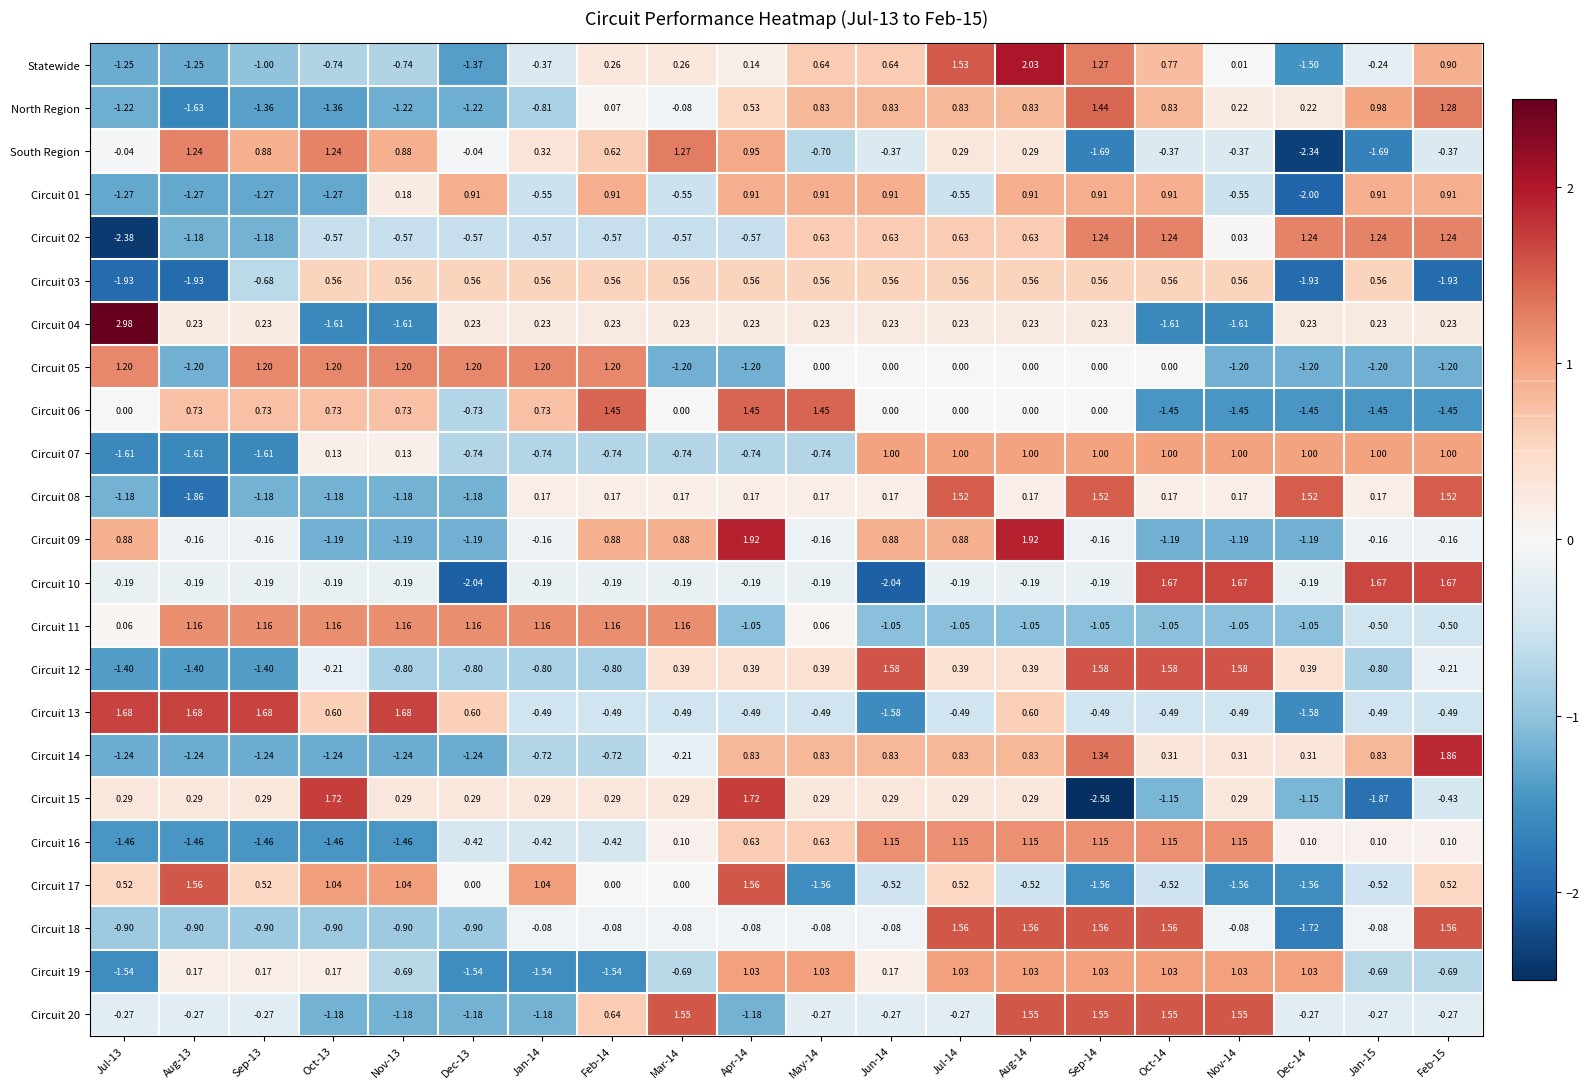

Is the value of Circuit 08 at Dec-13 greater than the value of Circuit 15 at Aug-13?

No